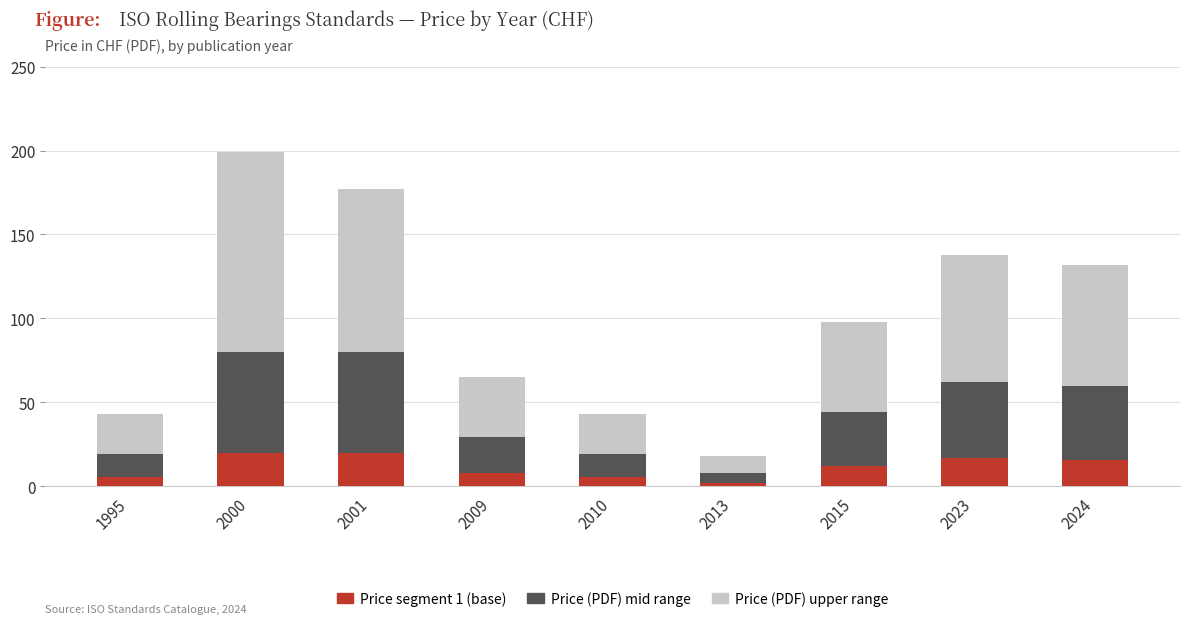

At which category is the sum across all series the highest?

2000